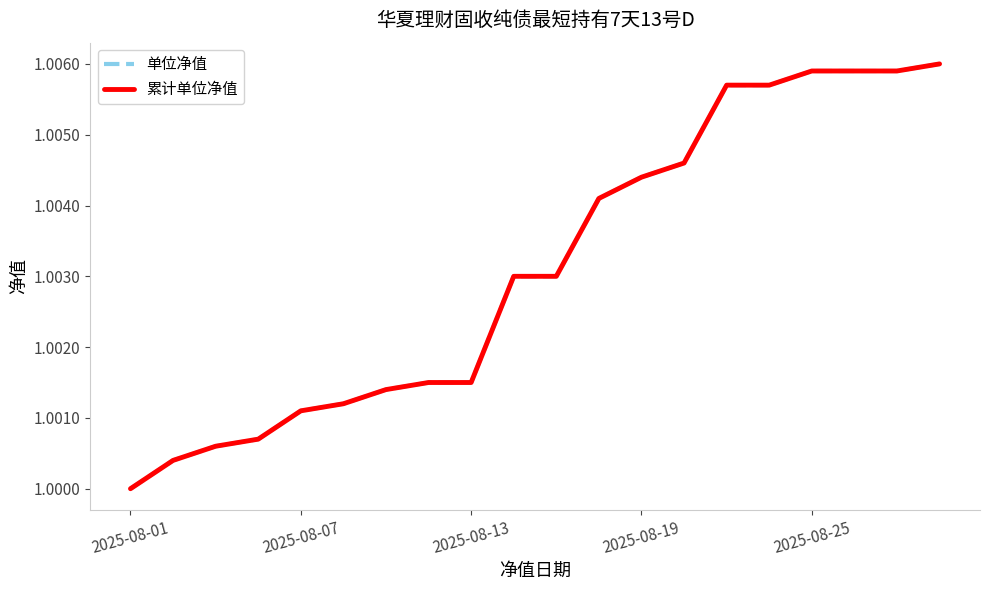

Which category has the highest value in the 单位净值 series?

19